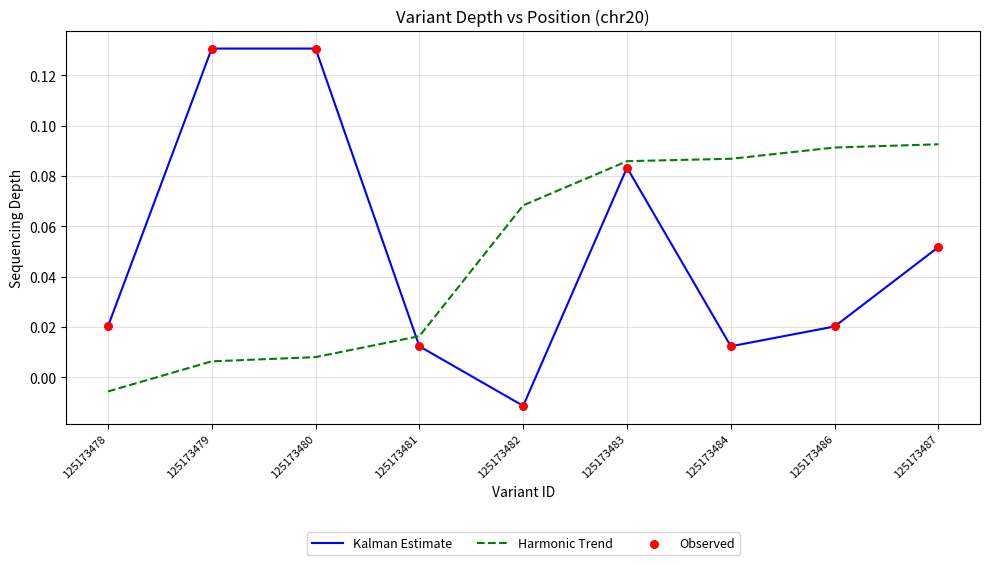

Is the value of Harmonic Trend at 125173486 greater than the value of Kalman Estimate at 125173487?

Yes